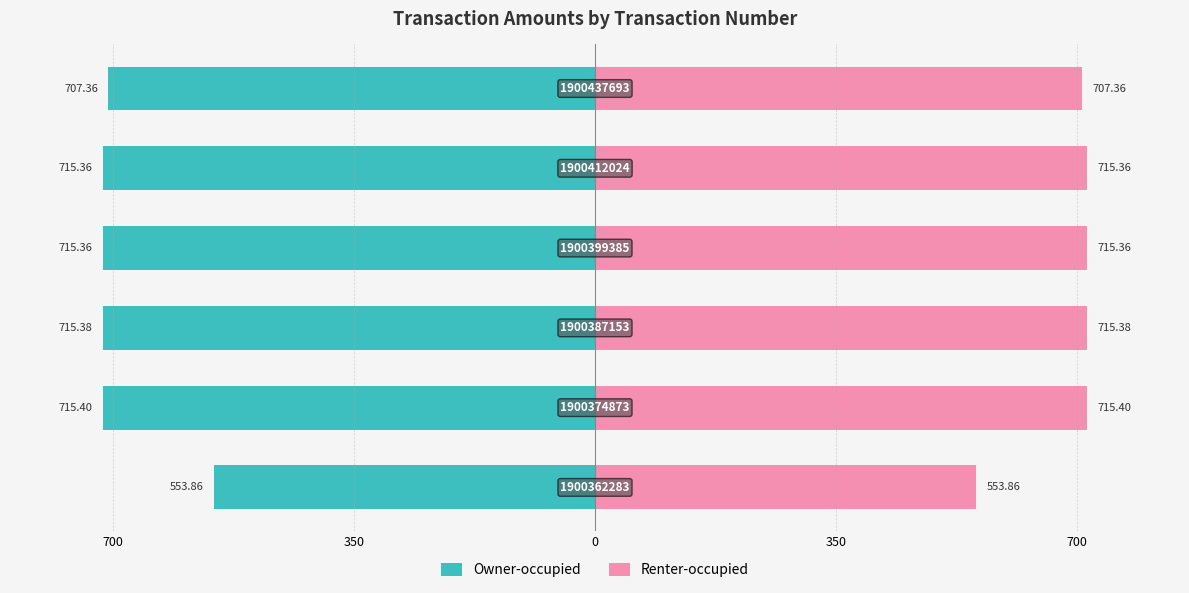

The value of Renter-occupied at 0 is 1191.7. True or false?

False